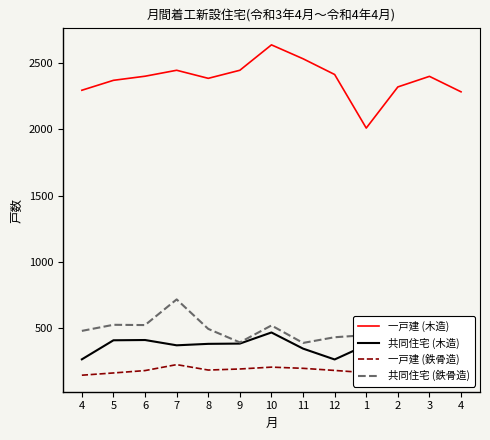

How many values in the 一戸建 (木造) series exceed 2401?

6